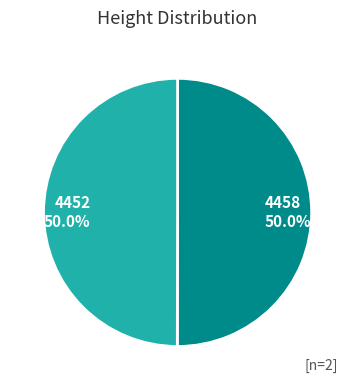

What is the ratio of the value at 4458 to the value at 4452?

1.0